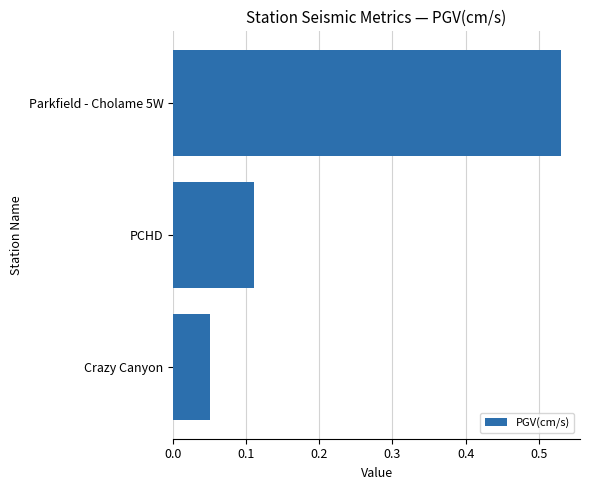

Count the values in the range 0 to 1.

3